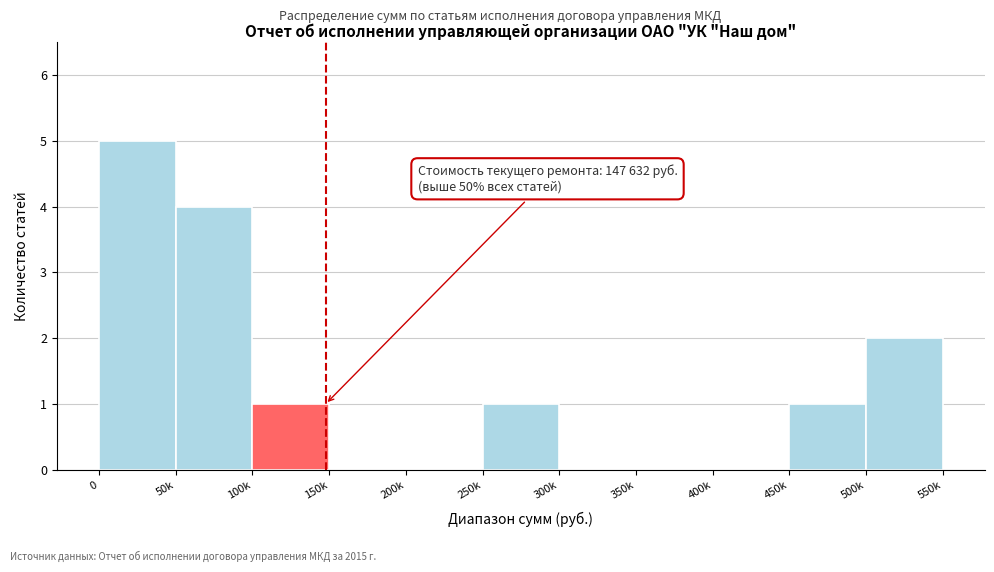

Reading left to right, transcribe all the data shown in this chart.

0=5	50k=4	100k=1	150k=0	200k=0	250k=1	300k=0	350k=0	400k=0	450k=1	500k=2